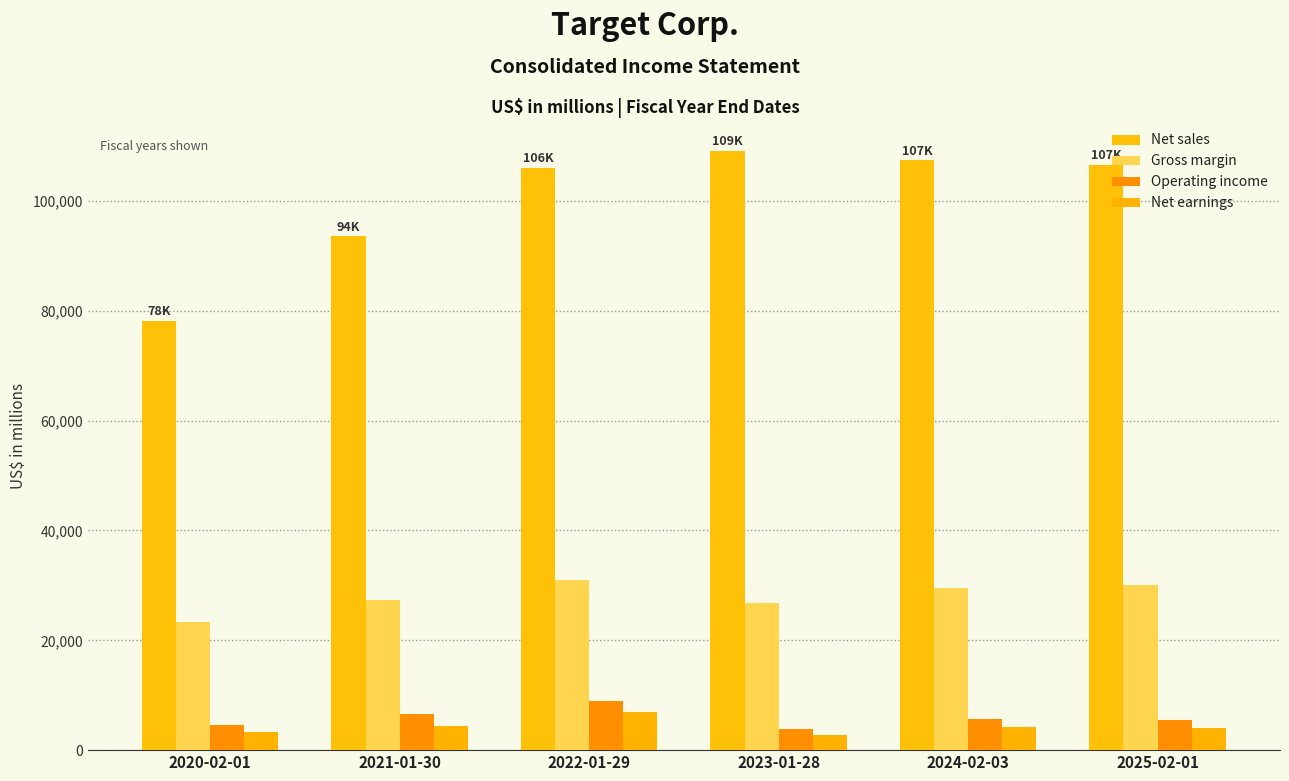

At how many categories does at least one series exceed 106381?

3